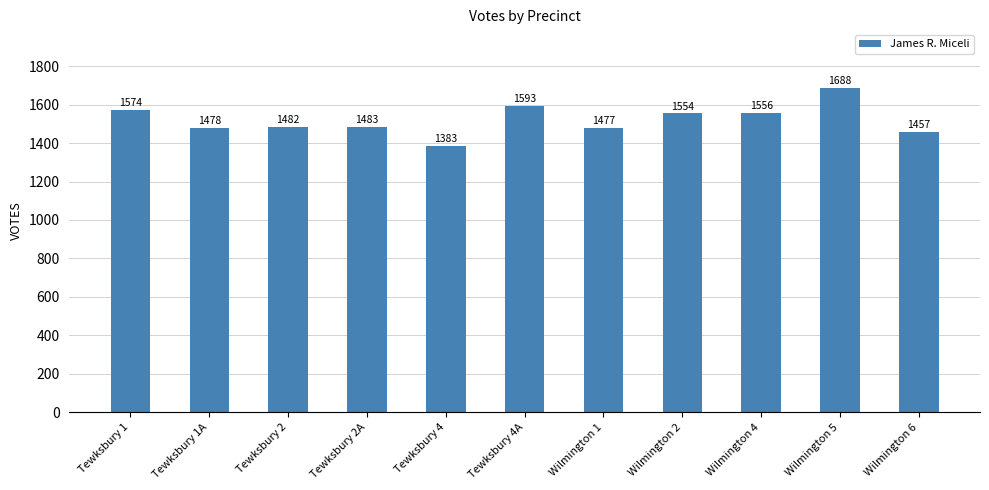

List the labels in order of value, smallest first.

Tewksbury 4, Wilmington 6, Wilmington 1, Tewksbury 1A, Tewksbury 2, Tewksbury 2A, Wilmington 2, Wilmington 4, Tewksbury 1, Tewksbury 4A, Wilmington 5